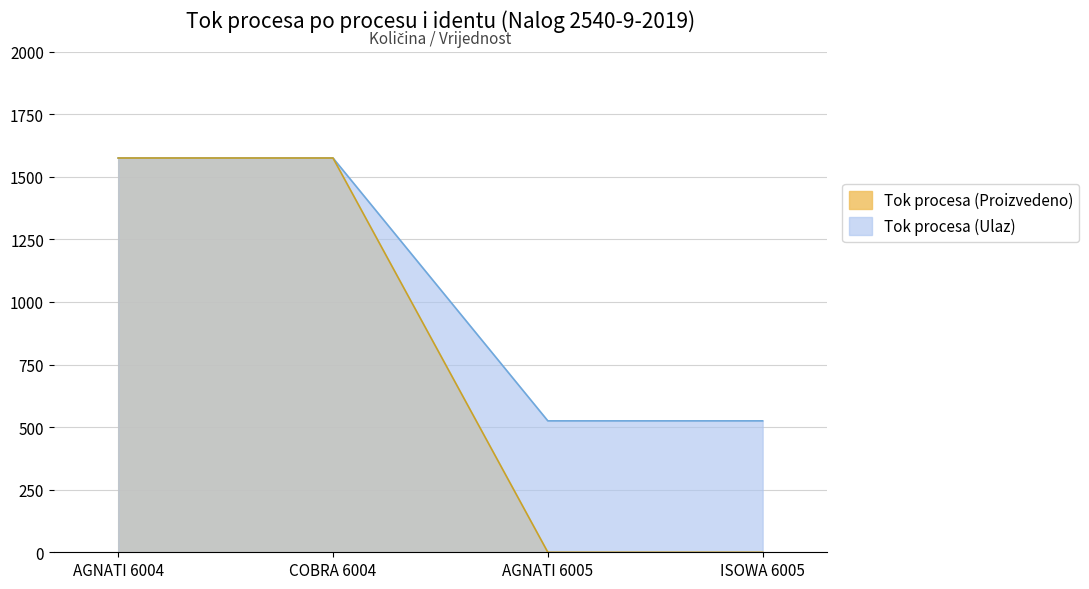

What position from the right is ISOWA 6005?

1